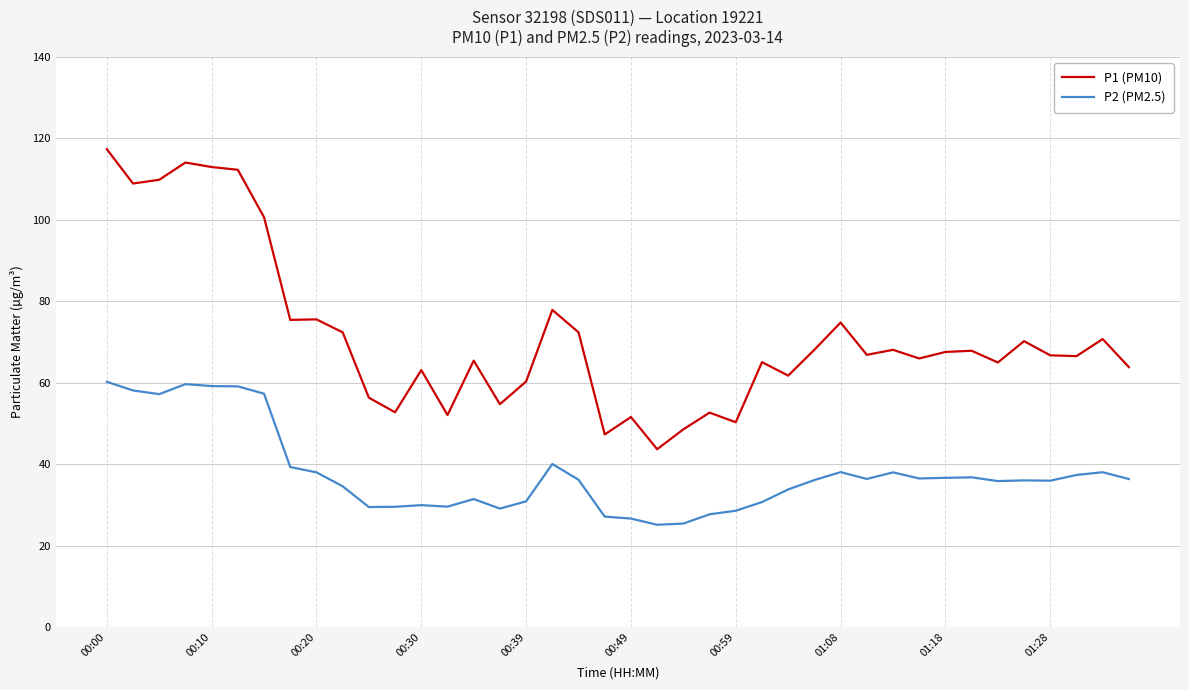

Which series has the largest total across all categories?

P1 (PM10)